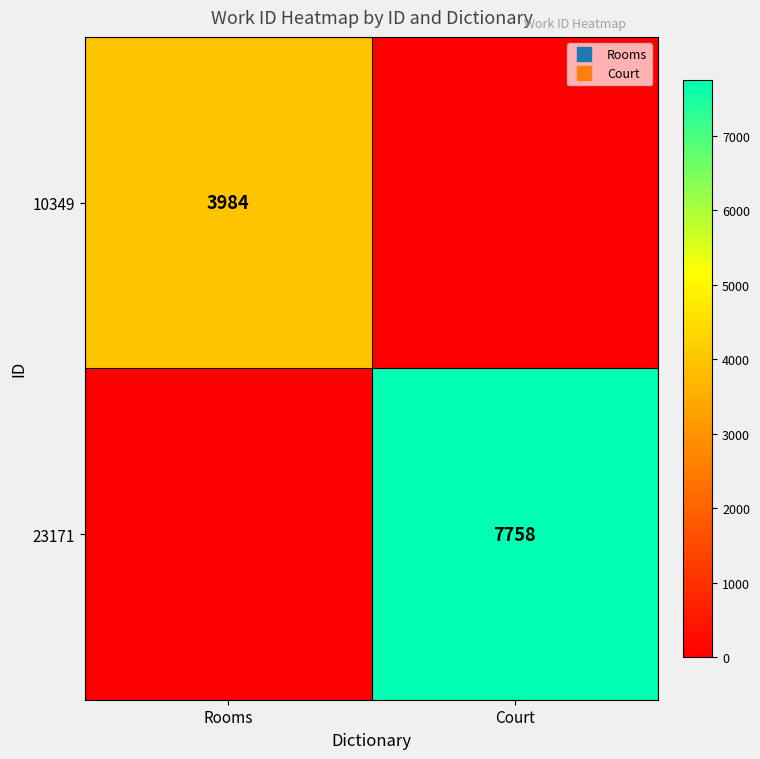

At which label does 10349 reach its peak?

Rooms